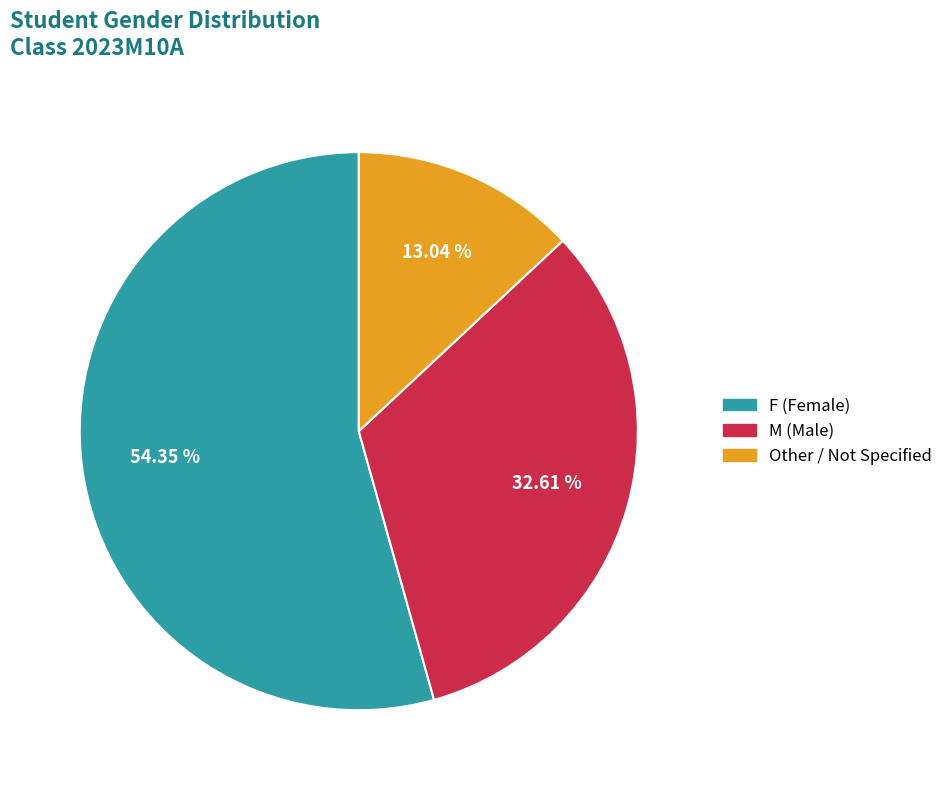

Count the number of slices in the pie.

3